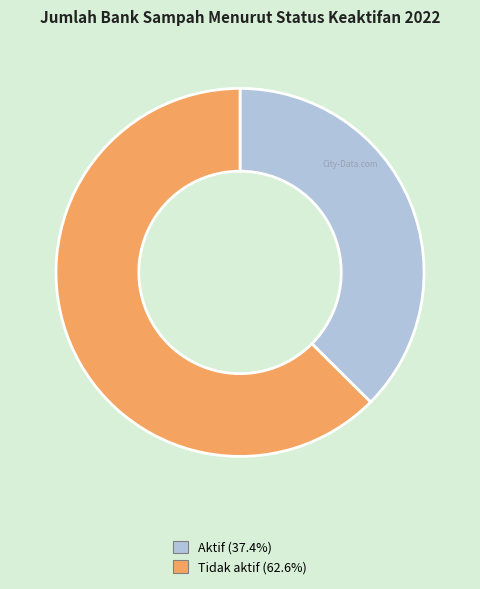

Is the sum of Tidak aktif and Aktif greater than half?

Yes